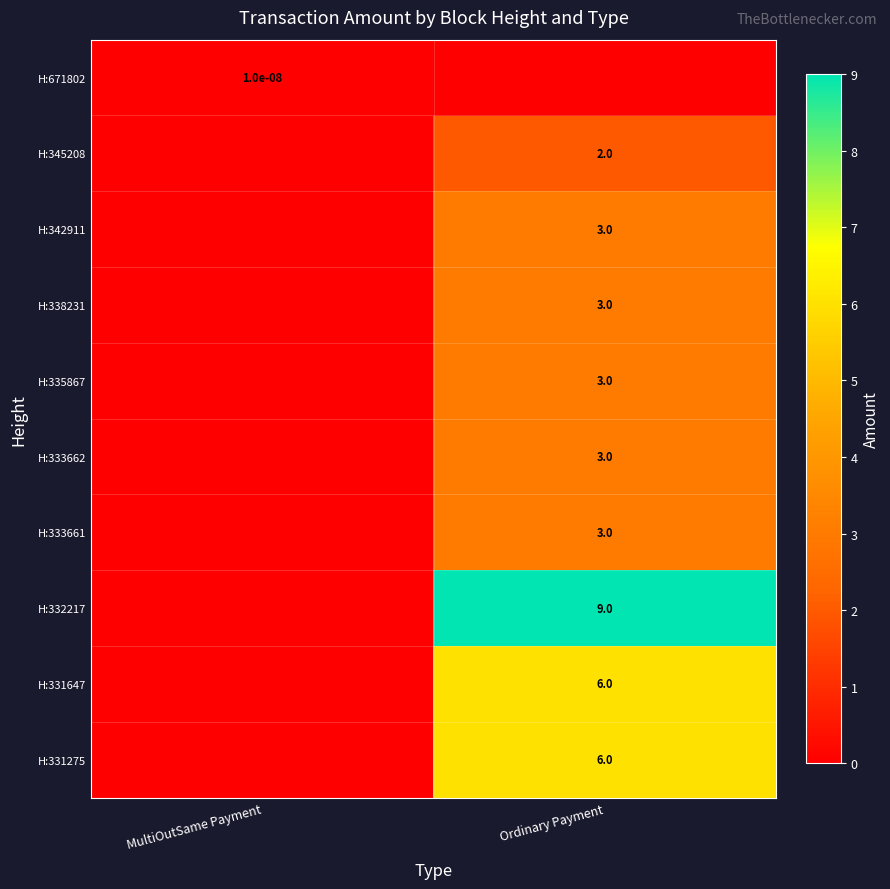

Which label corresponds to the smallest value in the chart?

Ordinary Payment